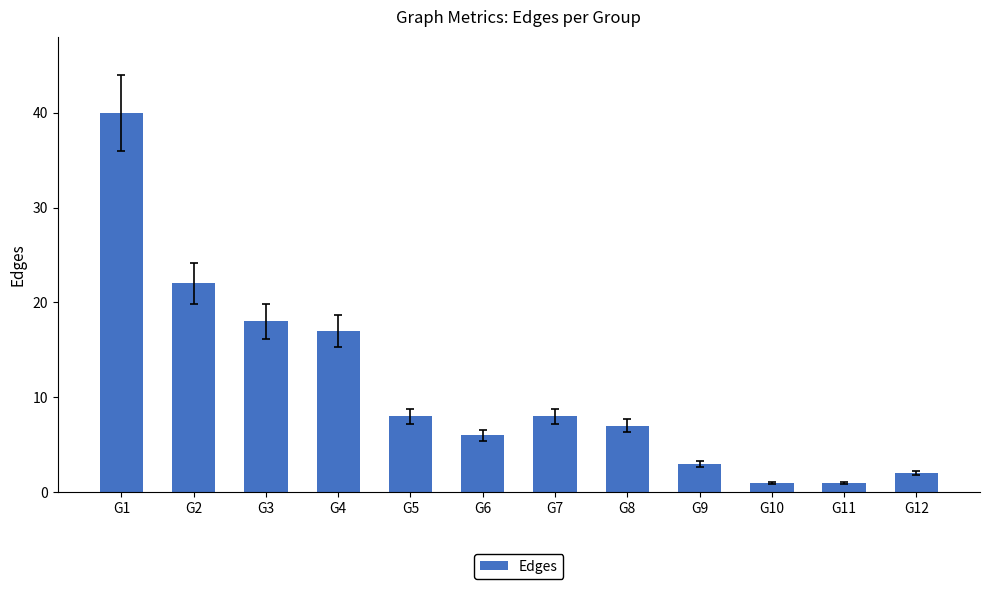

What is the change in value from G3 to G12?

-16